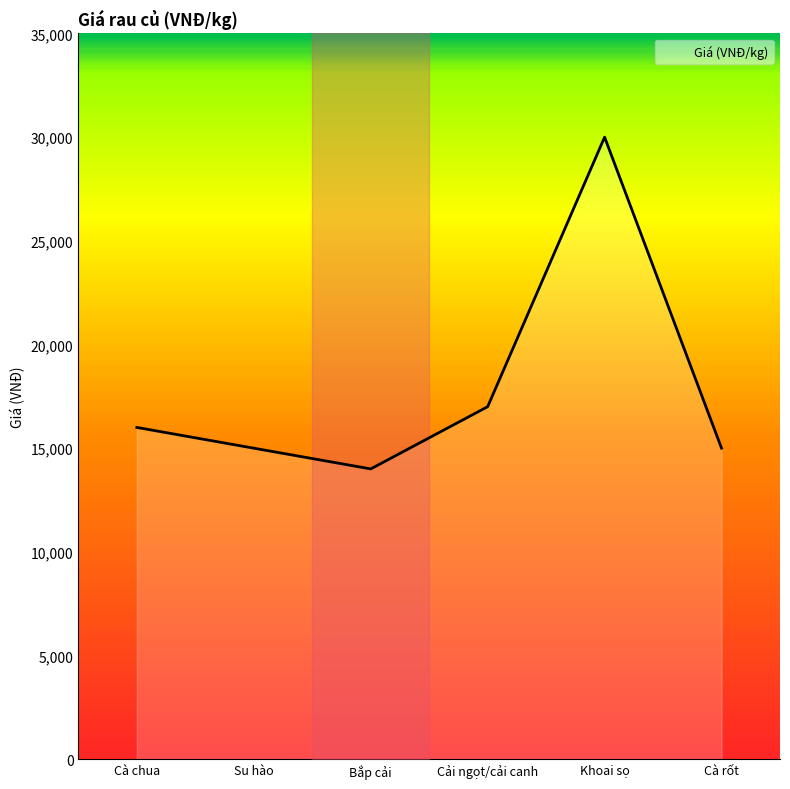

Reading left to right, extract all data points from this chart.

16000	15000	14000	17000	30000	15000